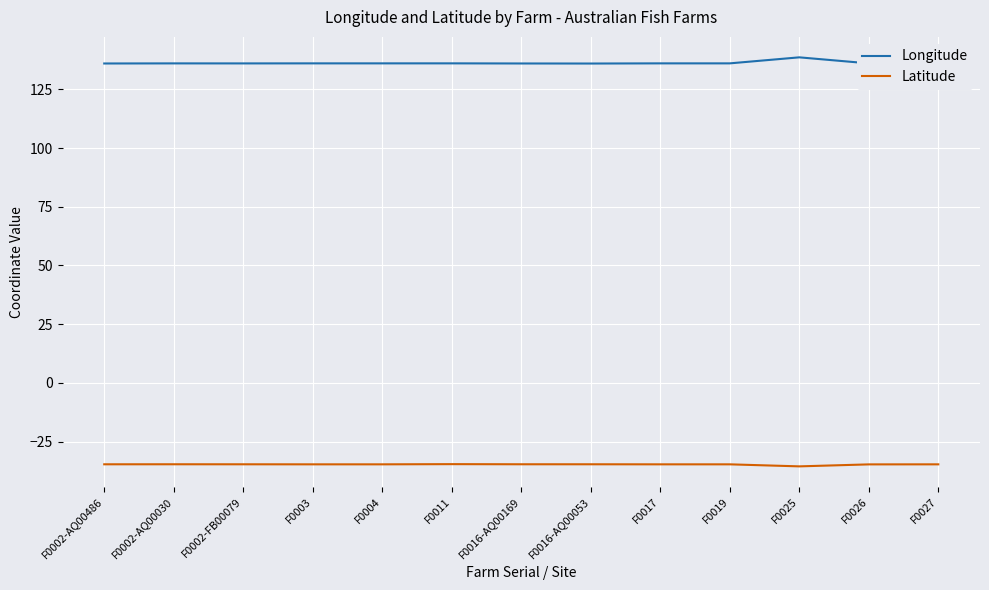

Is it true that Latitude equals -34.7 at F0016-AQ00169?

True